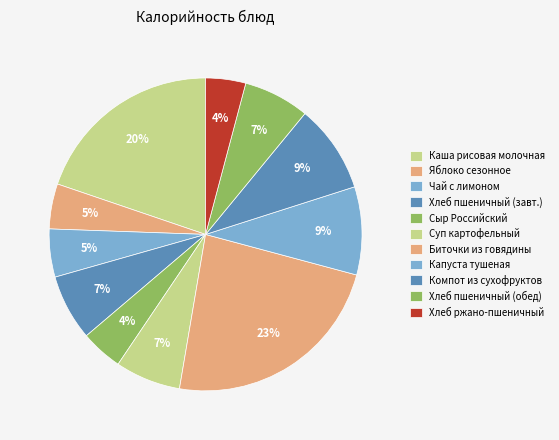

Count the number of slices in the pie.

11